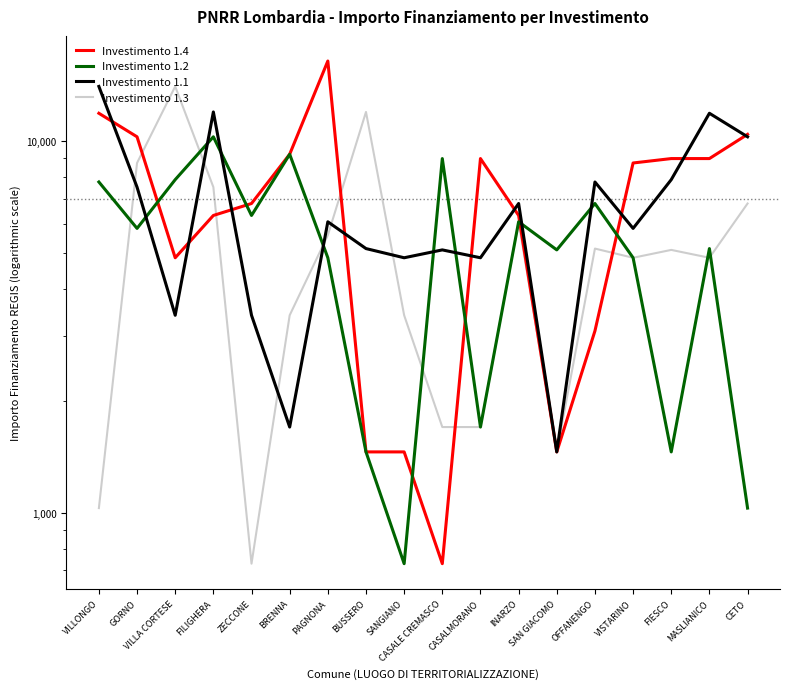

What is the difference between the maximum and minimum values in the Investimento 1.4 series?

15735